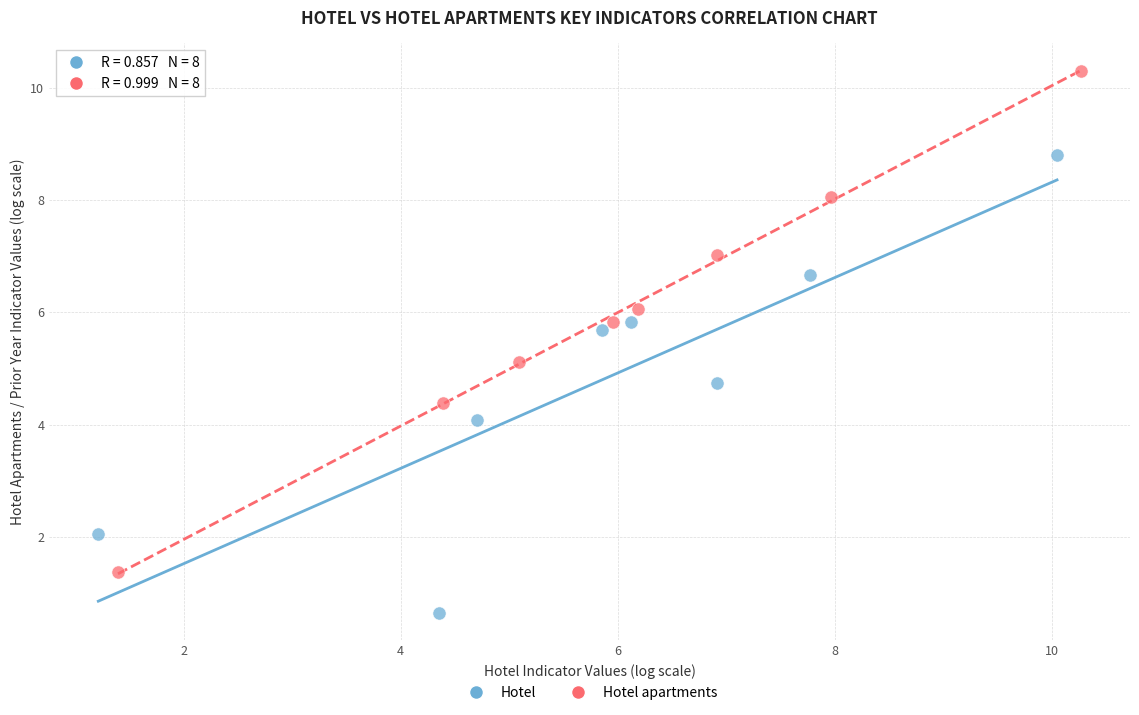

Which series has the largest Y range (max minus min)?

Hotel apartments